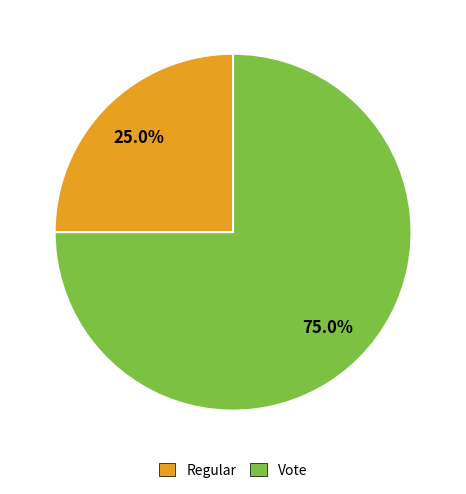

Rank the categories by value from lowest to highest.

Regular, Vote